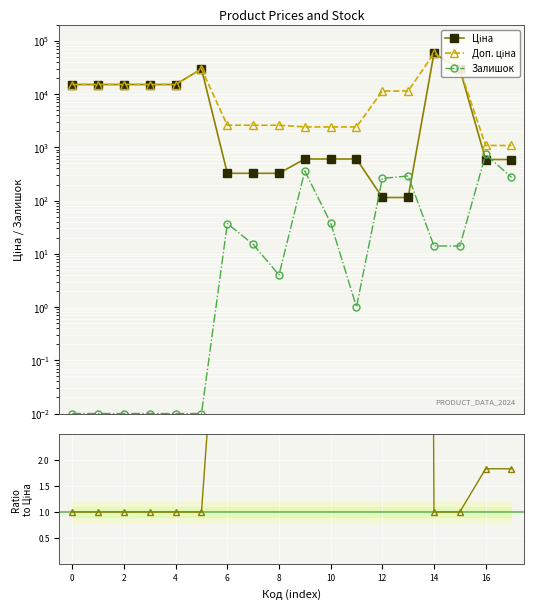

What is the spread (max minus min) of values at 15?

29490.5